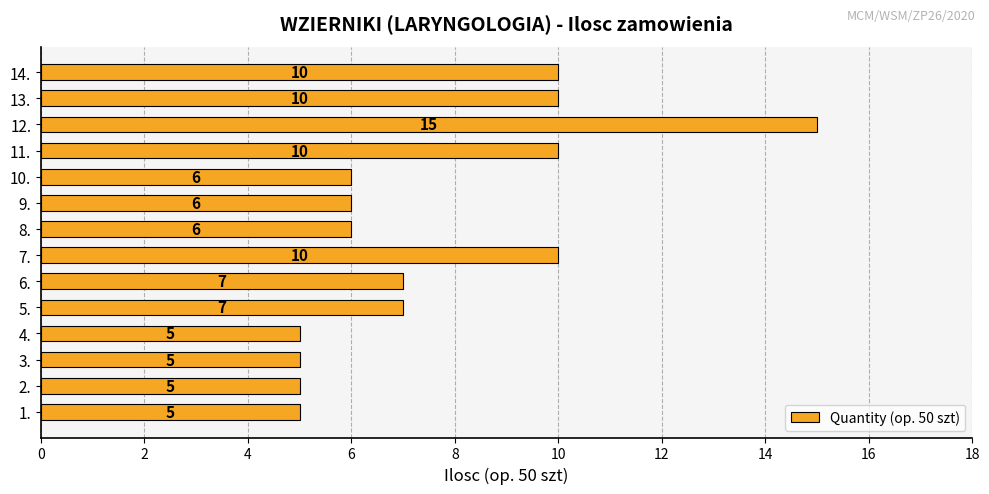

Does the chart contain stacked bars?

No